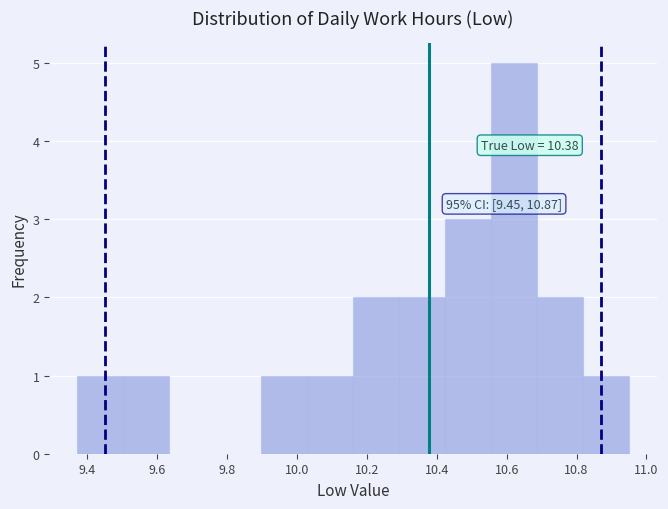

Over which range of the x-axis is the bar tallest?

10.56 to 10.68